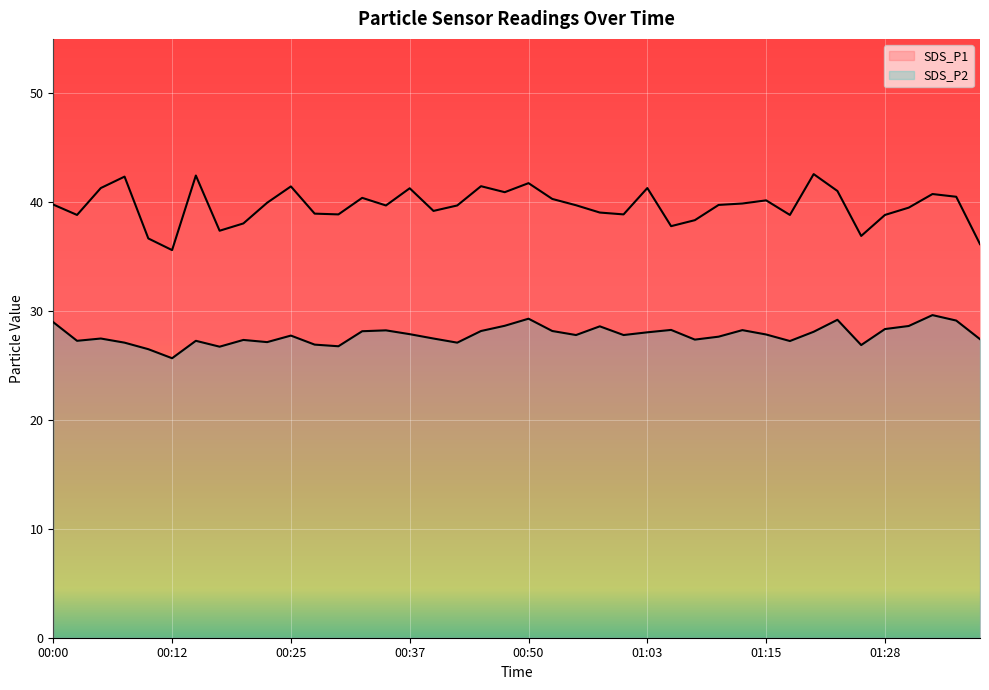

What is the label of the 5th point from the right?

01:28